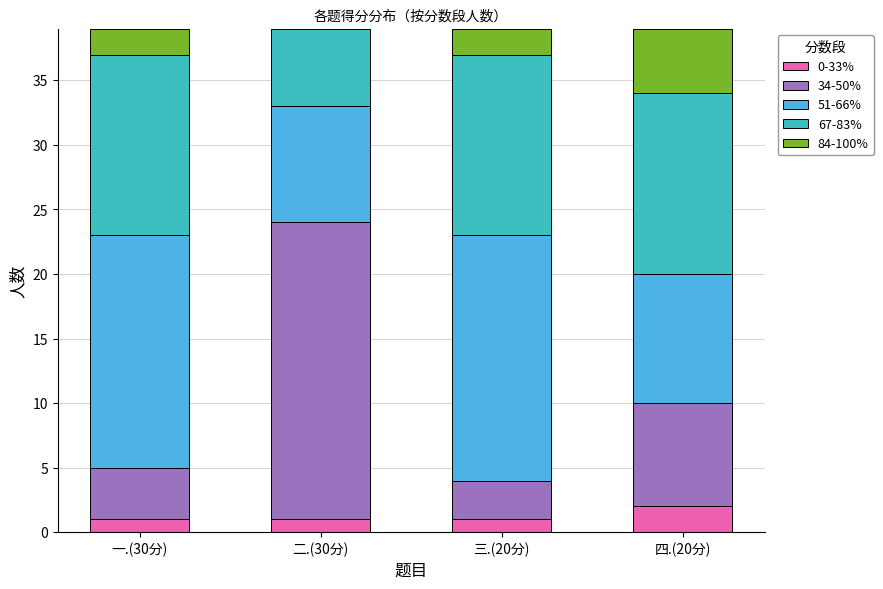

Reading left to right, transcribe the values for 0-33%.

一.(30分)=1	二.(30分)=1	三.(20分)=1	四.(20分)=2